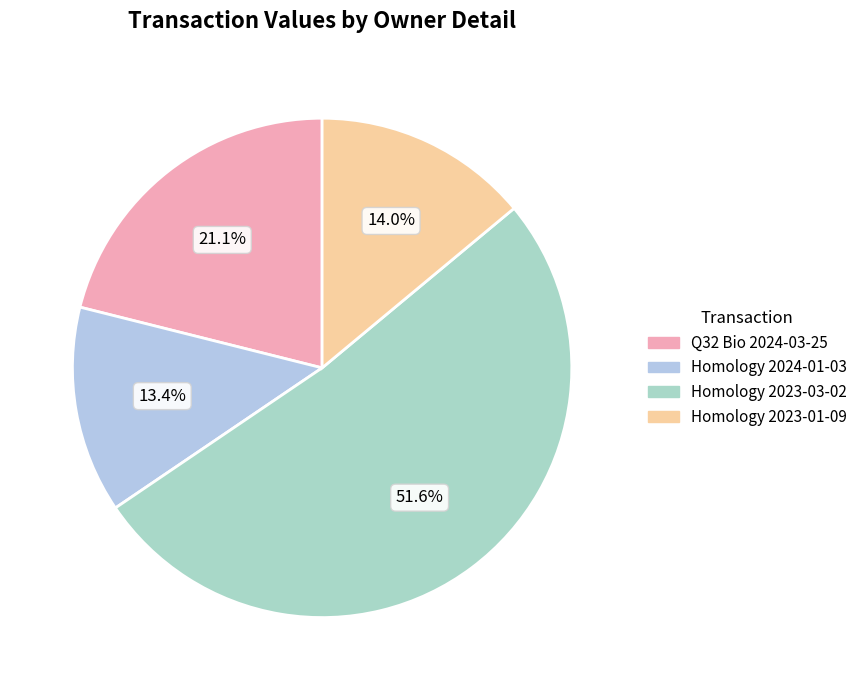

Which category has the biggest portion of the pie?

Homology 2023-03-02